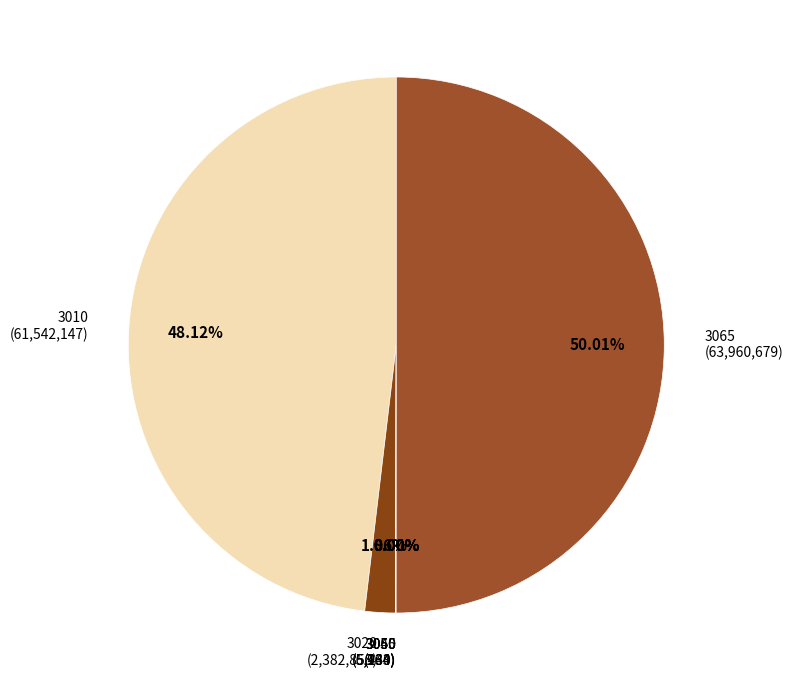

Rank the categories by value from highest to lowest.

3065, 3010, 3020, 3060, 3040, 3050, 3055